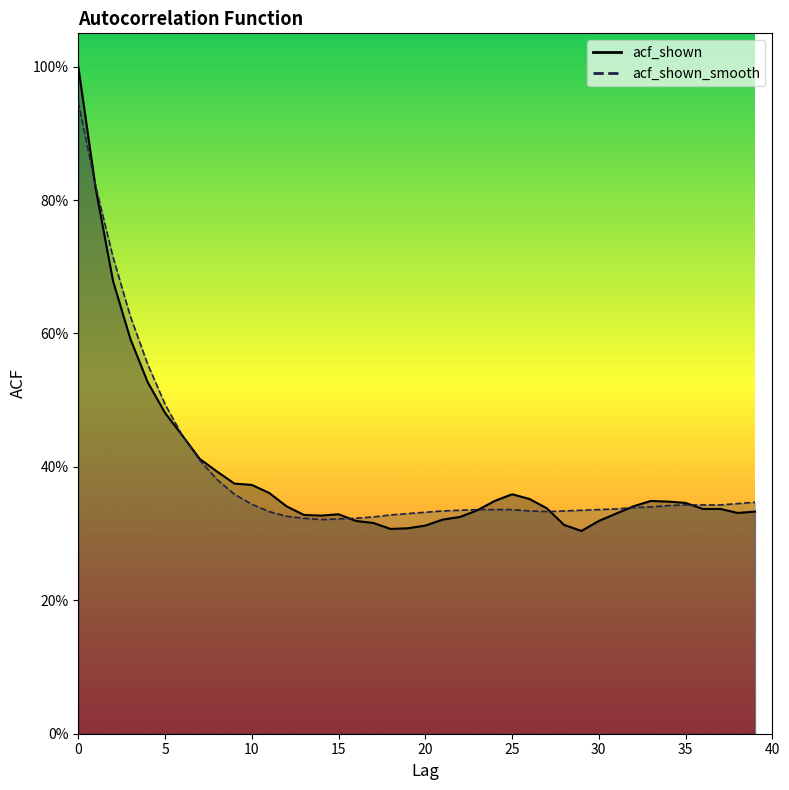

What is the sum of all acf_shown values?

15.7